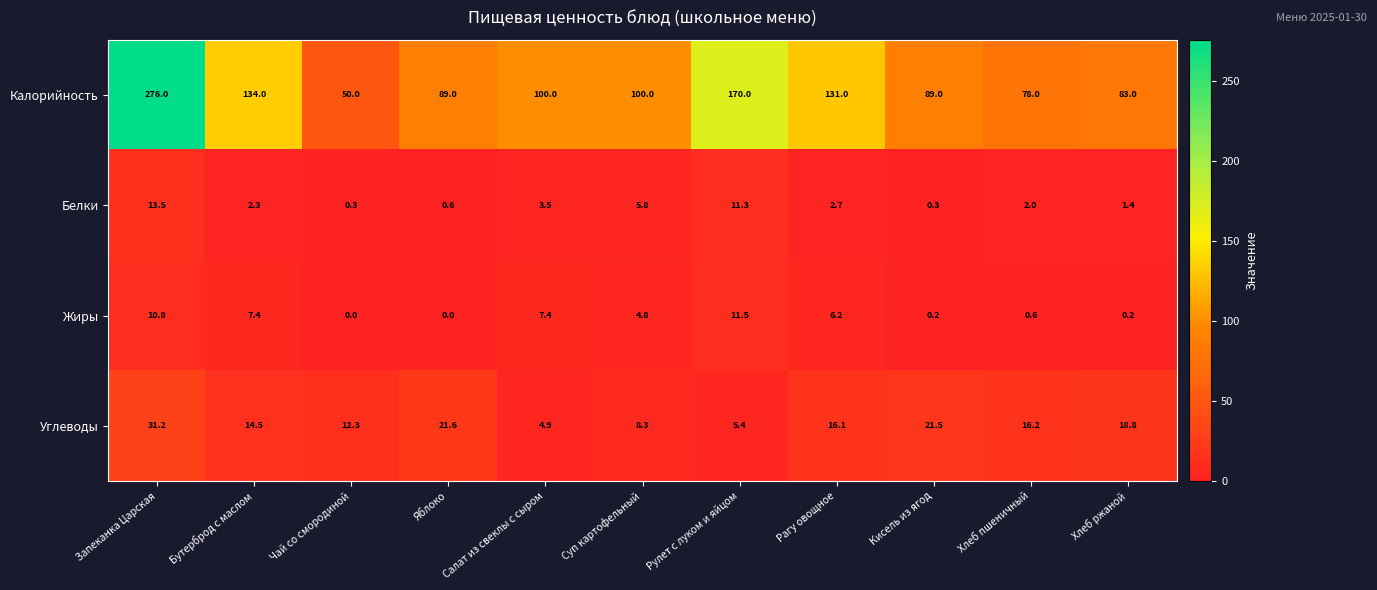

What value does the Углеводы series have at Хлеб ржаной?

18.8